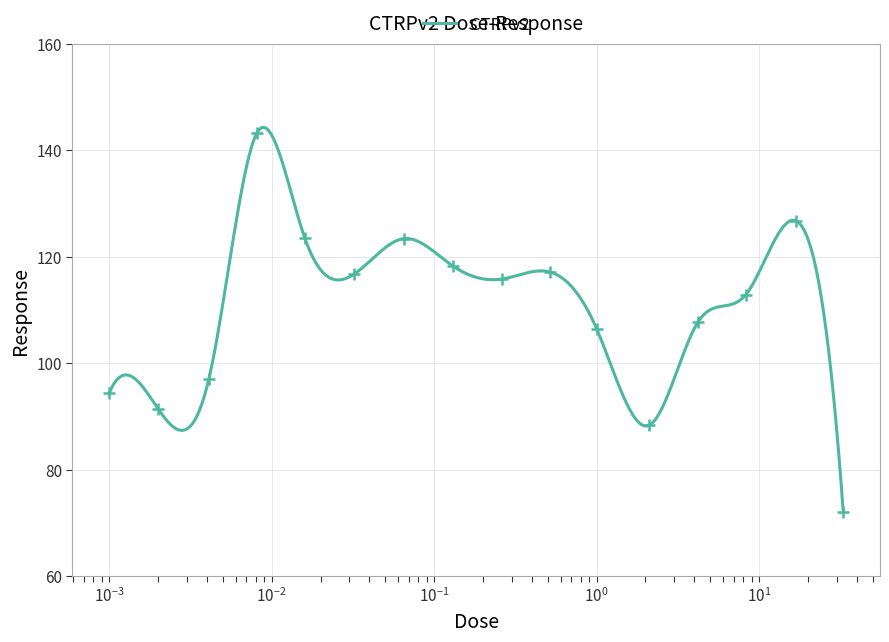

Between 0.002 and 17.0, which is larger?

17.0